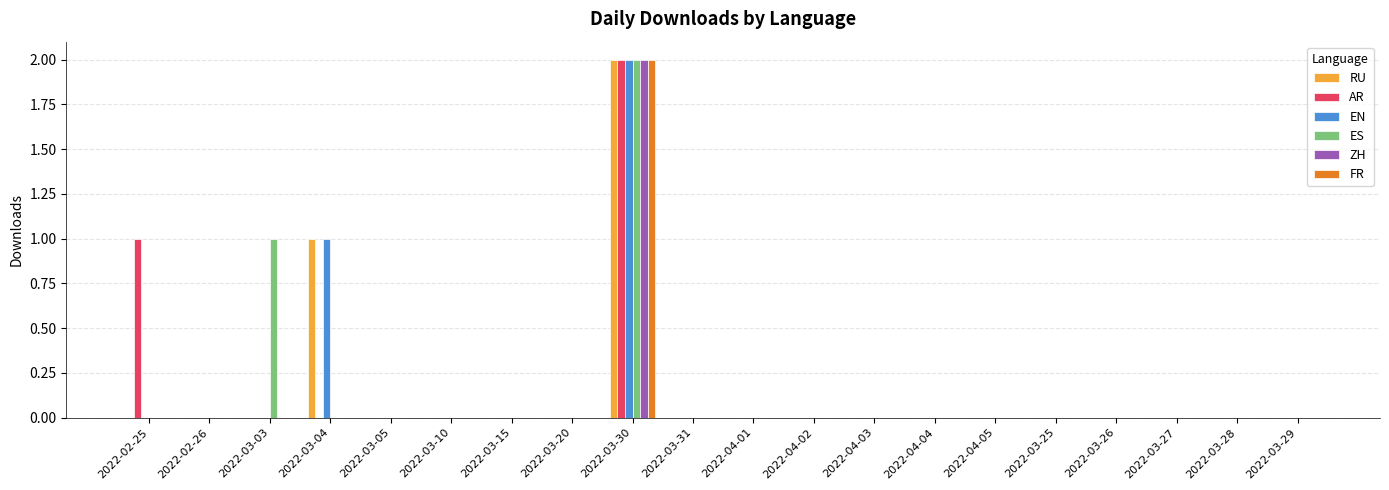

True or false: AR has a value of 0 at 2022-03-28.

True